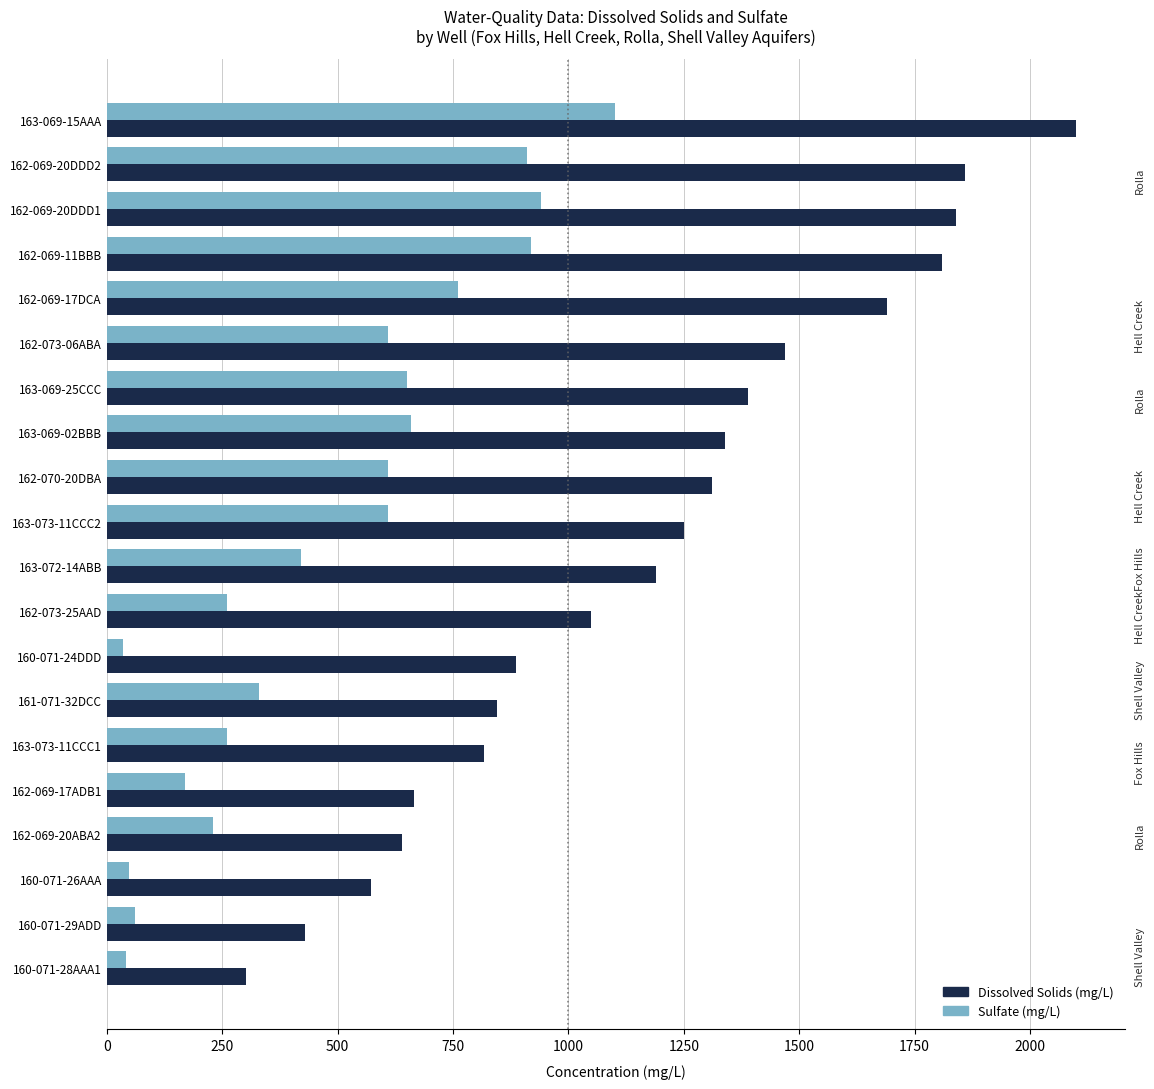

Which series has the widest spread of values?

Dissolved Solids (mg/L)